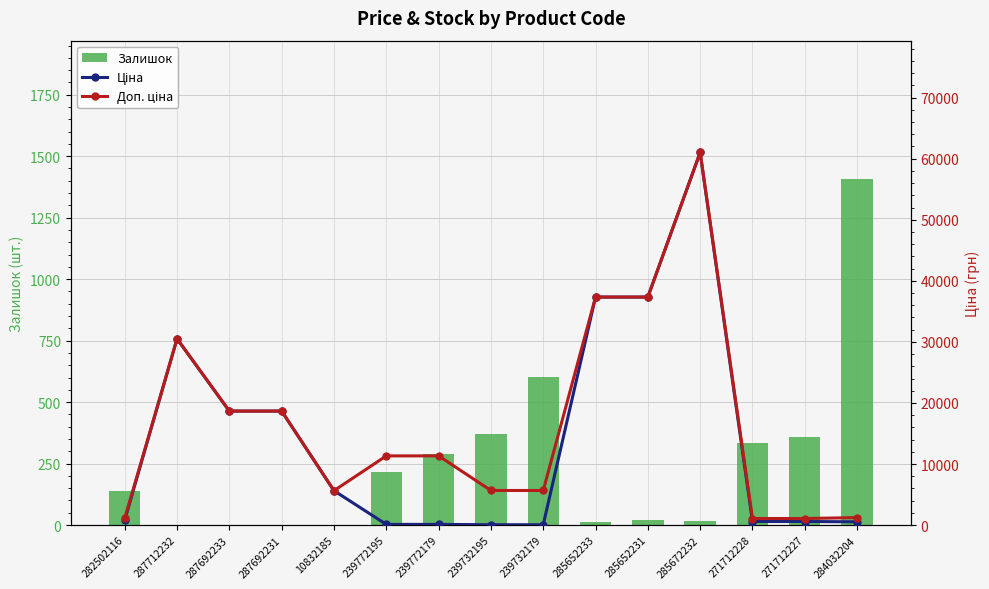

Is the value of Залишок at 271712227 greater than the value of Доп. ціна at 285652231?

No